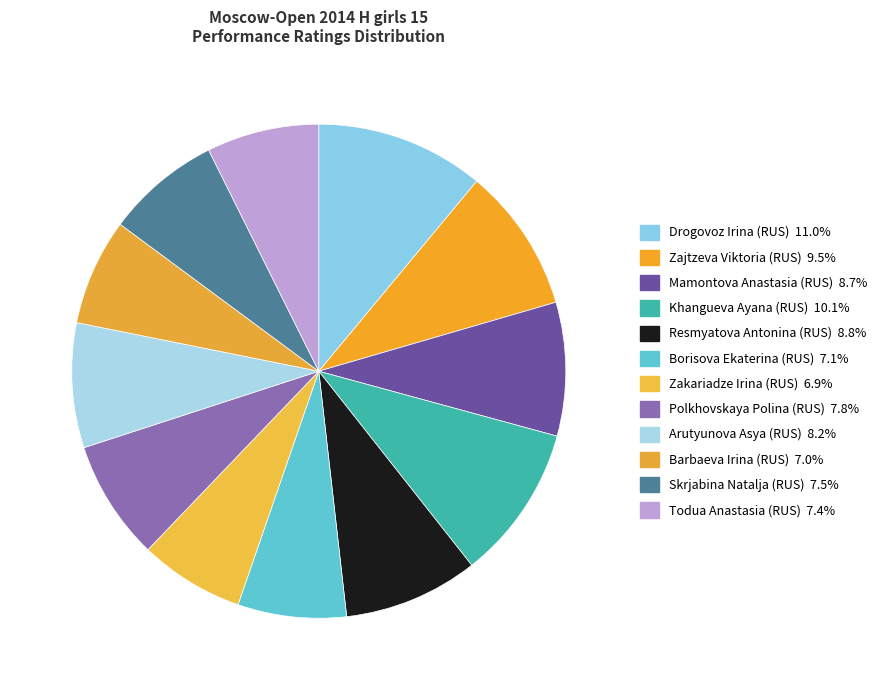

True or false: Borisova Ekaterina (RUS) accounts for 21% of the total.

False